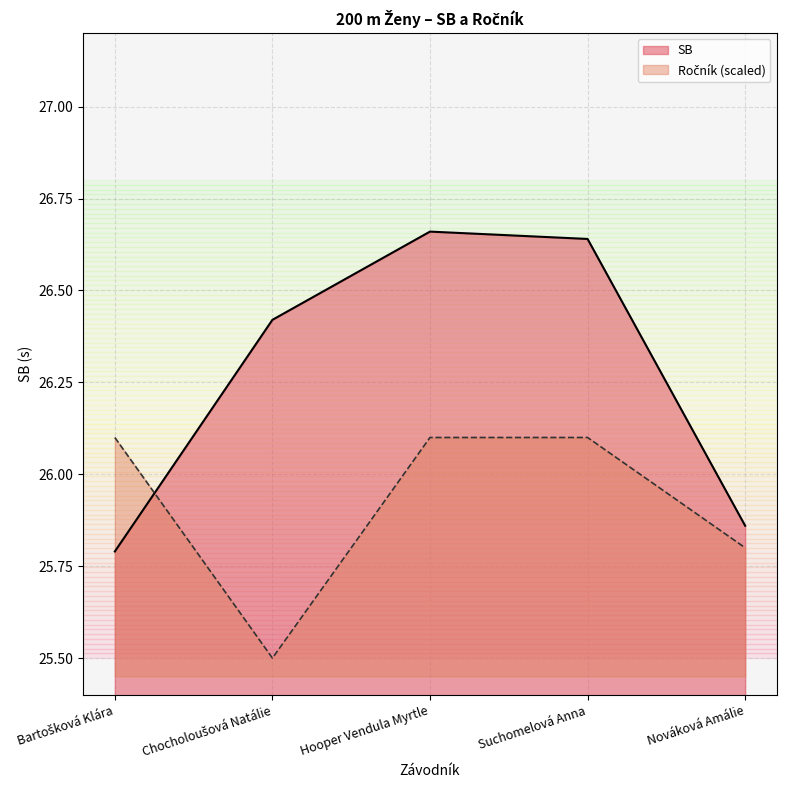

What are all the series names shown in the legend?

SB, Ročník